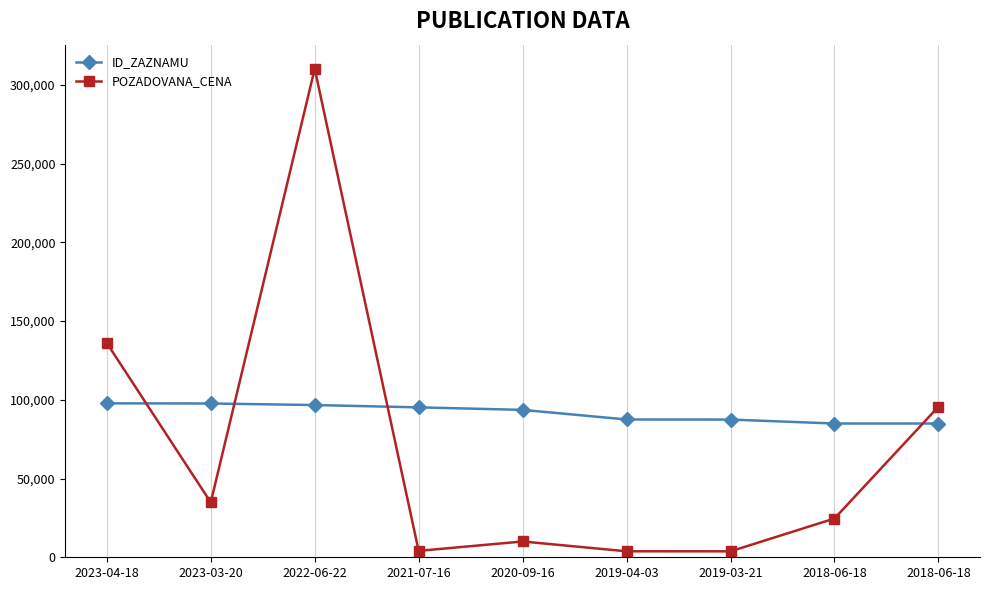

Does the chart display data point markers on the line(s)?

Yes